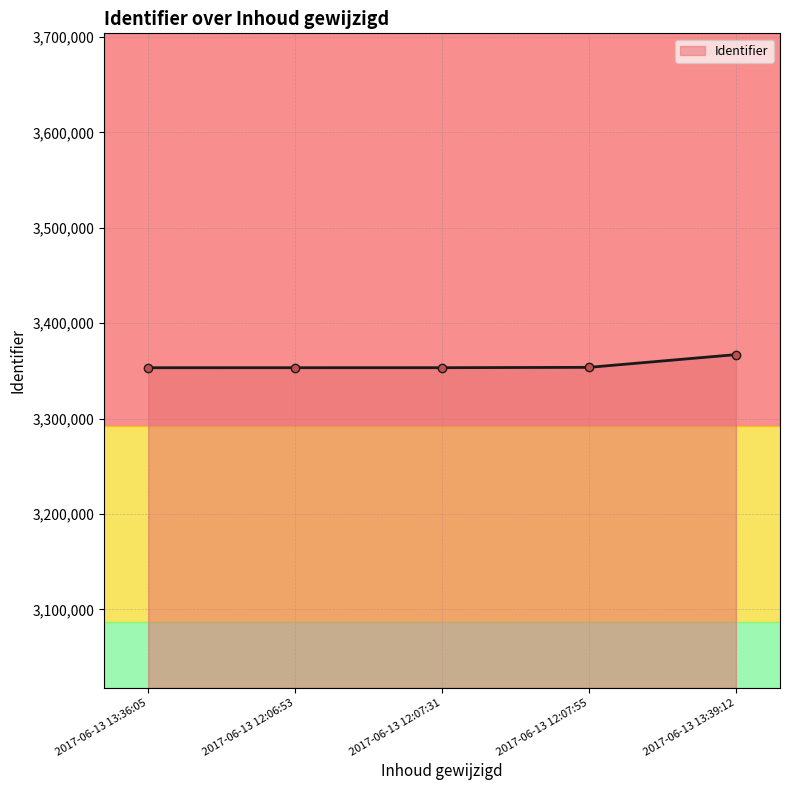

What position from the left is 2017-06-13 12:06:53?

2